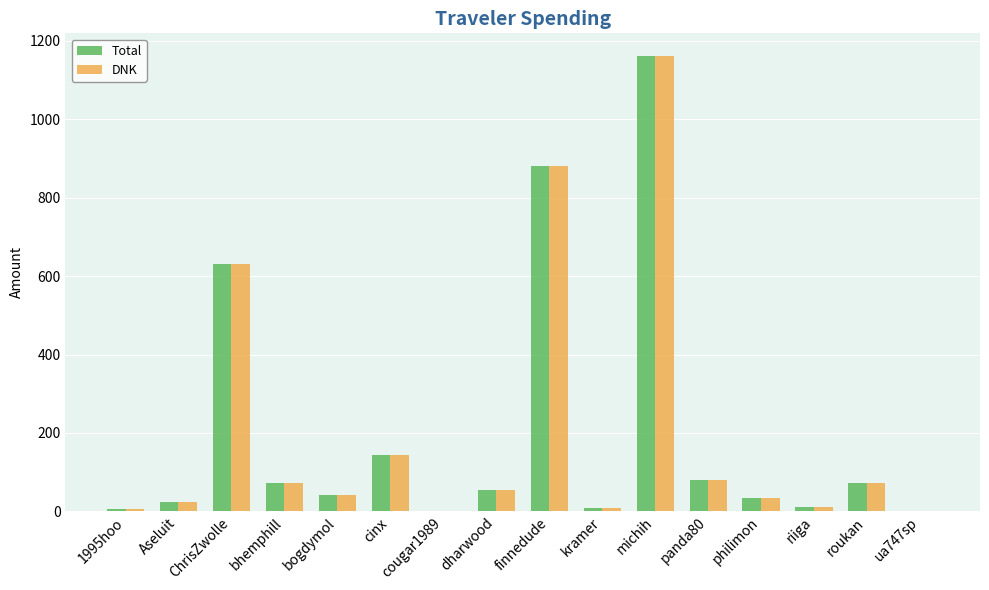

Read the DNK value at michih.

1161.4